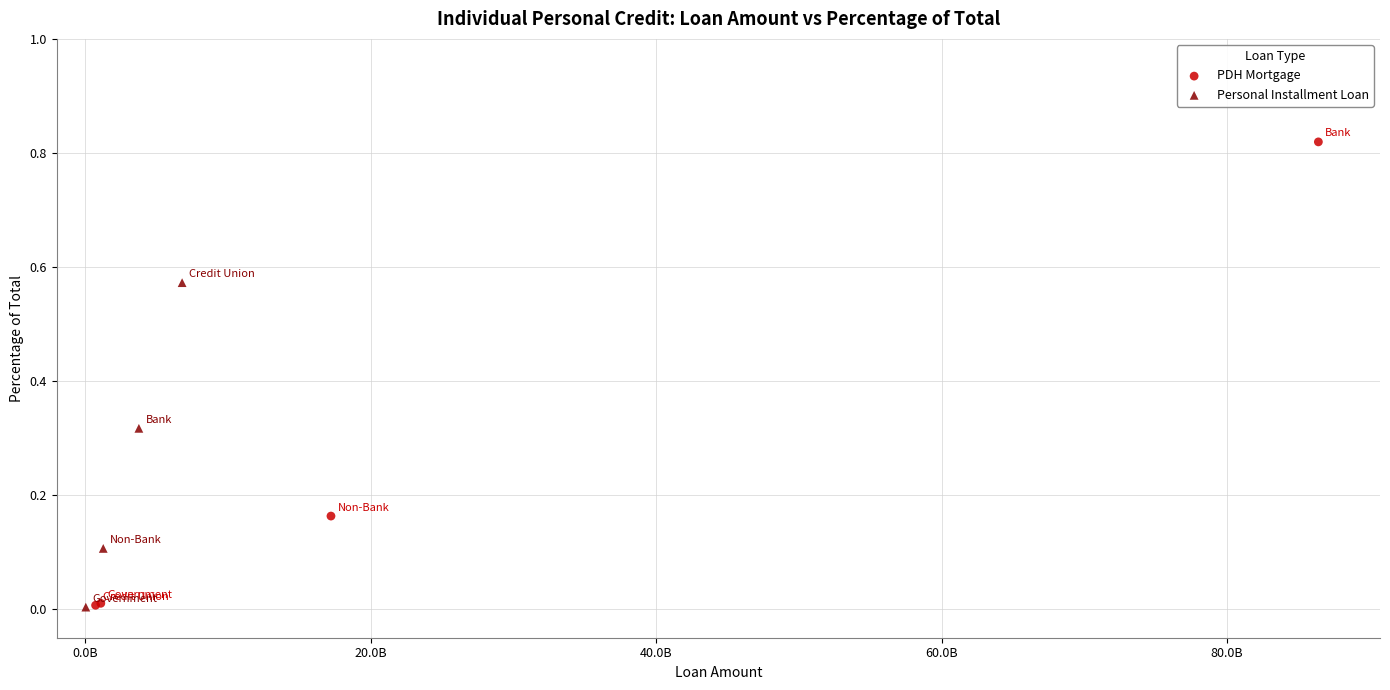

What are all the series names shown in the legend?

PDH Mortgage, Personal Installment Loan